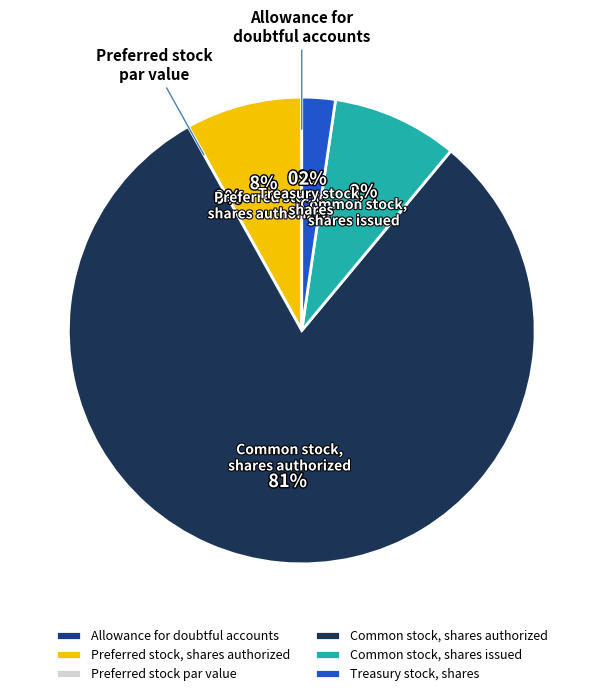

How much of the chart is everything except Common stock, shares issued?

91.3%